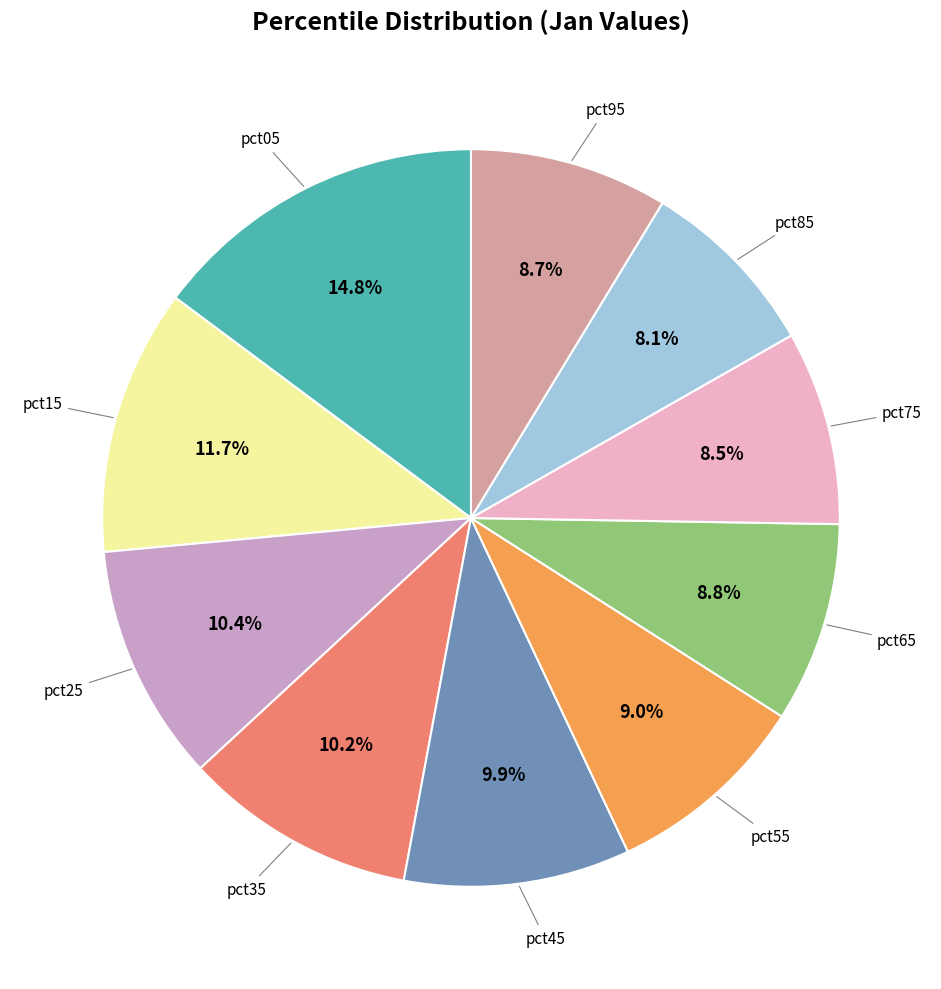

Is there any slice that represents more than half of the pie?

No